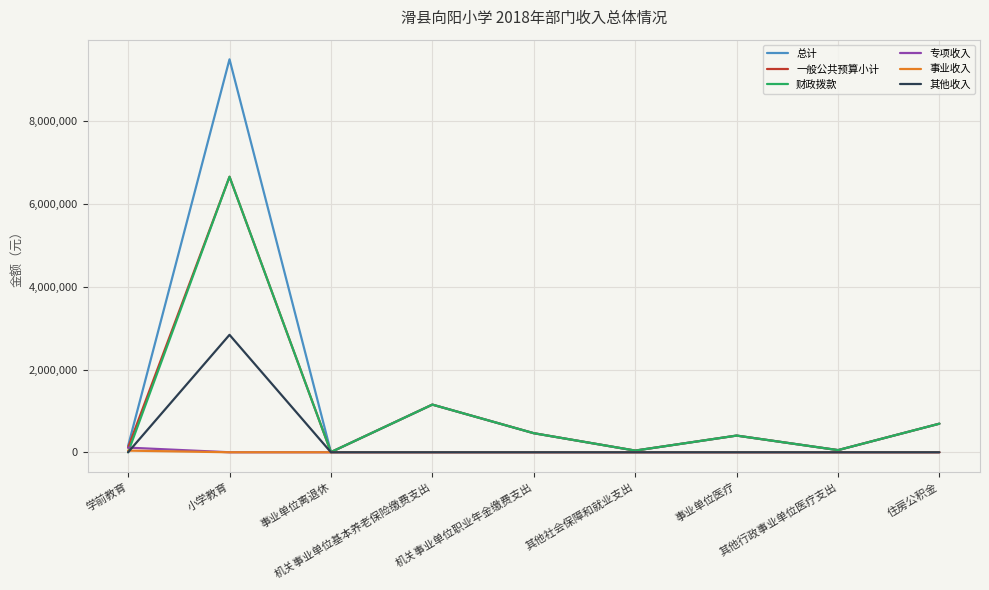

What is the maximum value shown in the chart?

9496102.9